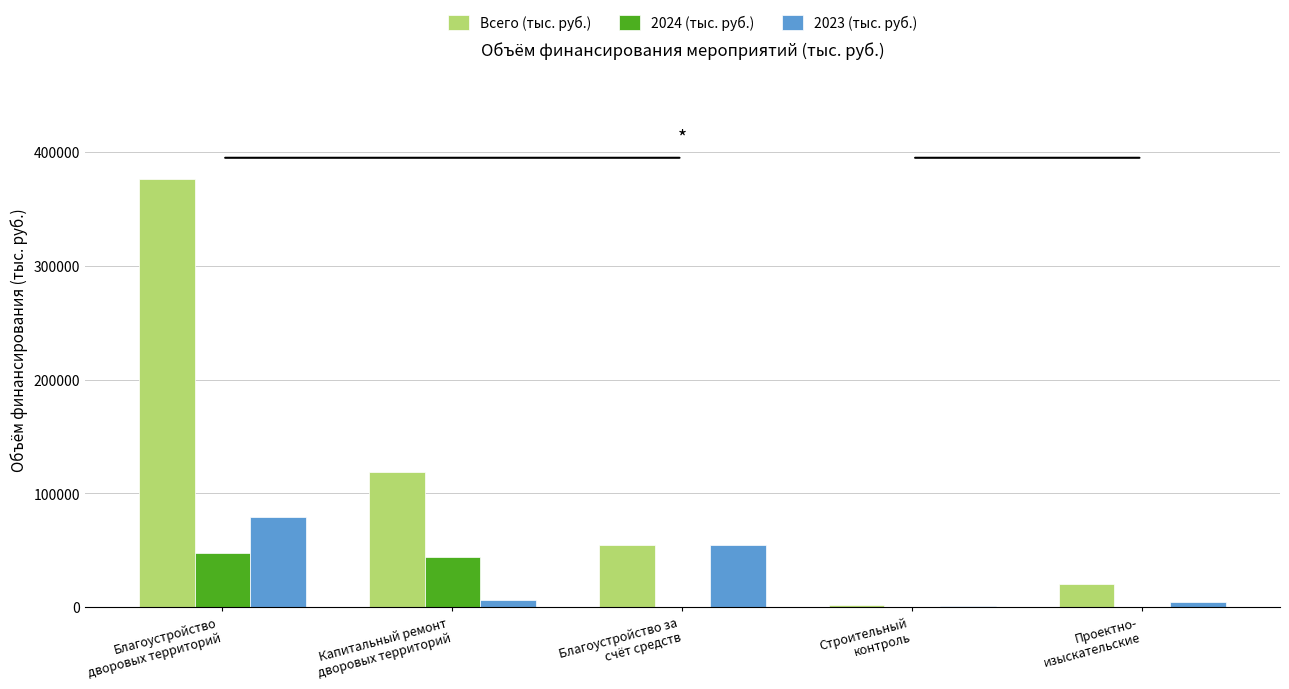

What is the sum of all 2023 (тыс. руб.) values?

145424.9